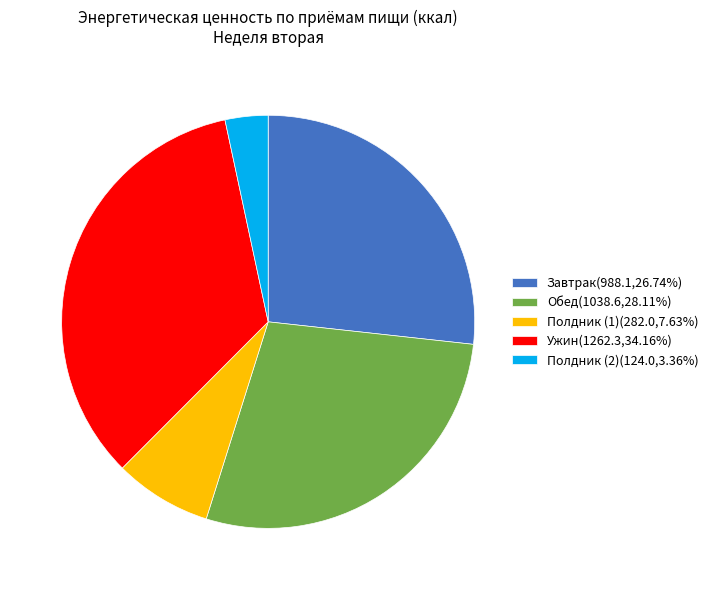

Do Обед(1038.6,28.11%) and Ужин(1262.3,34.16%) together represent more than half of the pie?

Yes